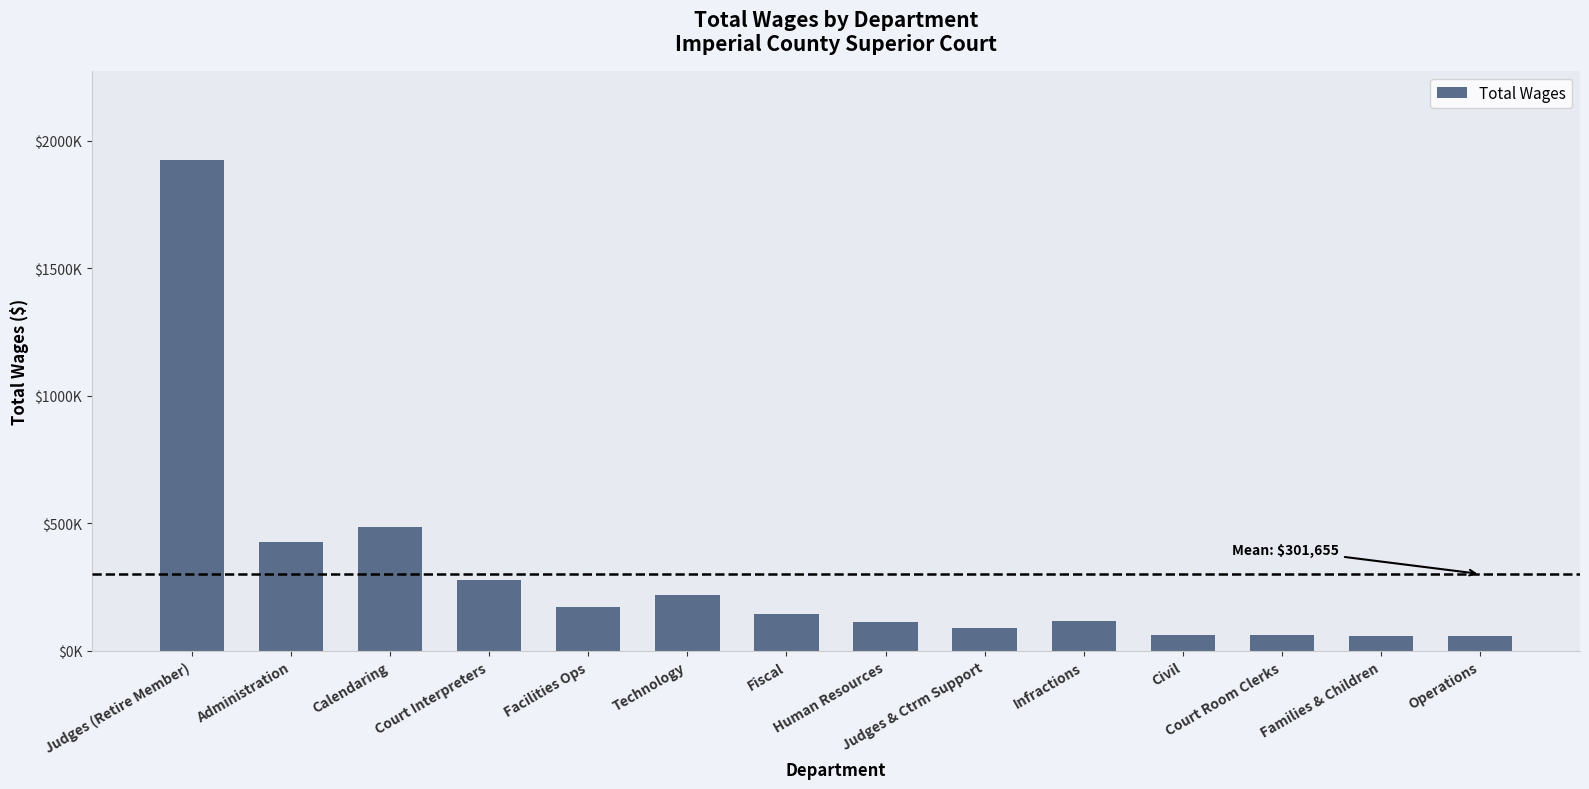

What is the label of the 10th bar from the left?

Infractions